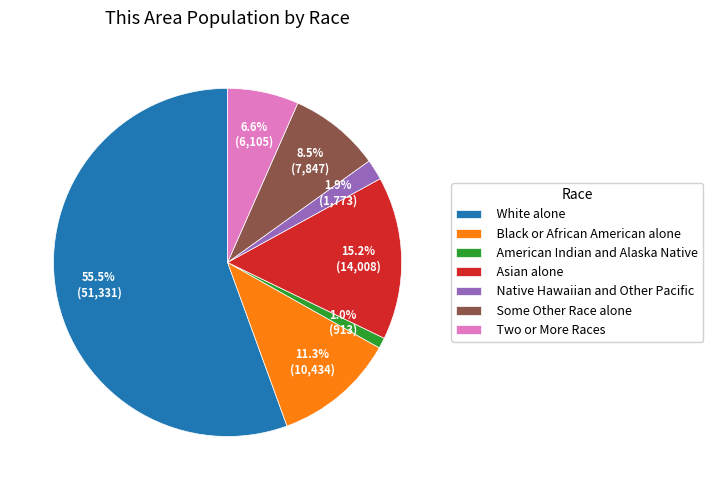

What percentage is the Black or African American alone slice, to the nearest percent?

11%